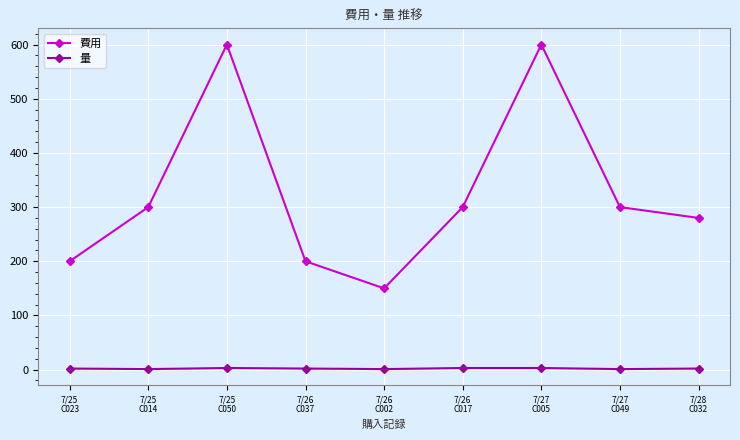

What is the spread (max minus min) of values at 7/26
C002?

149